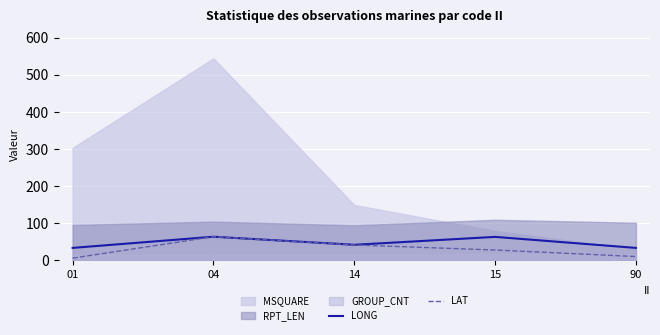

At how many categories does at least one series exceed 17?

5